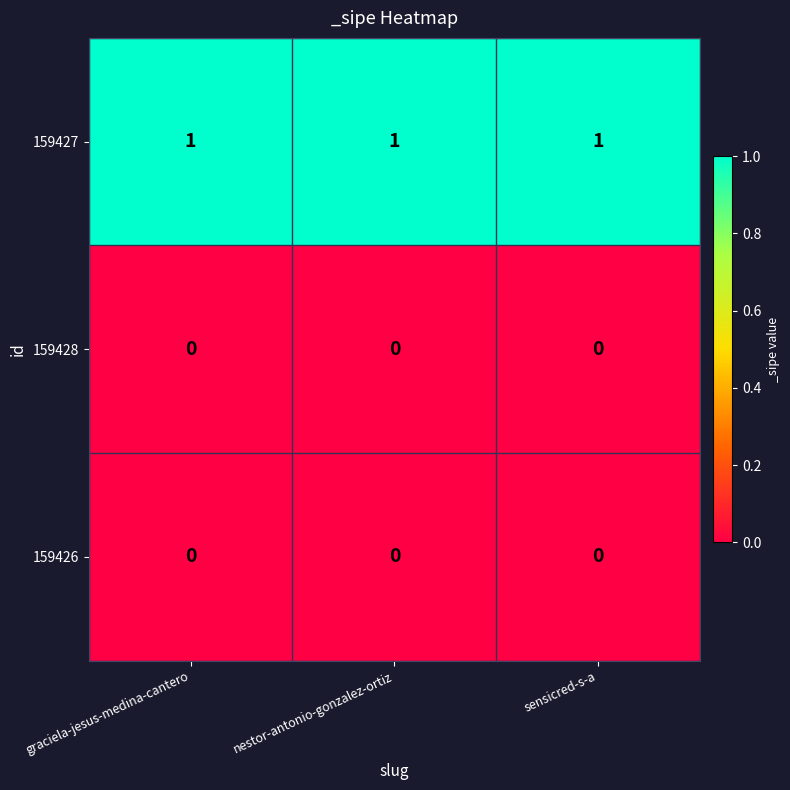

At how many categories does at least one series exceed 0?

3